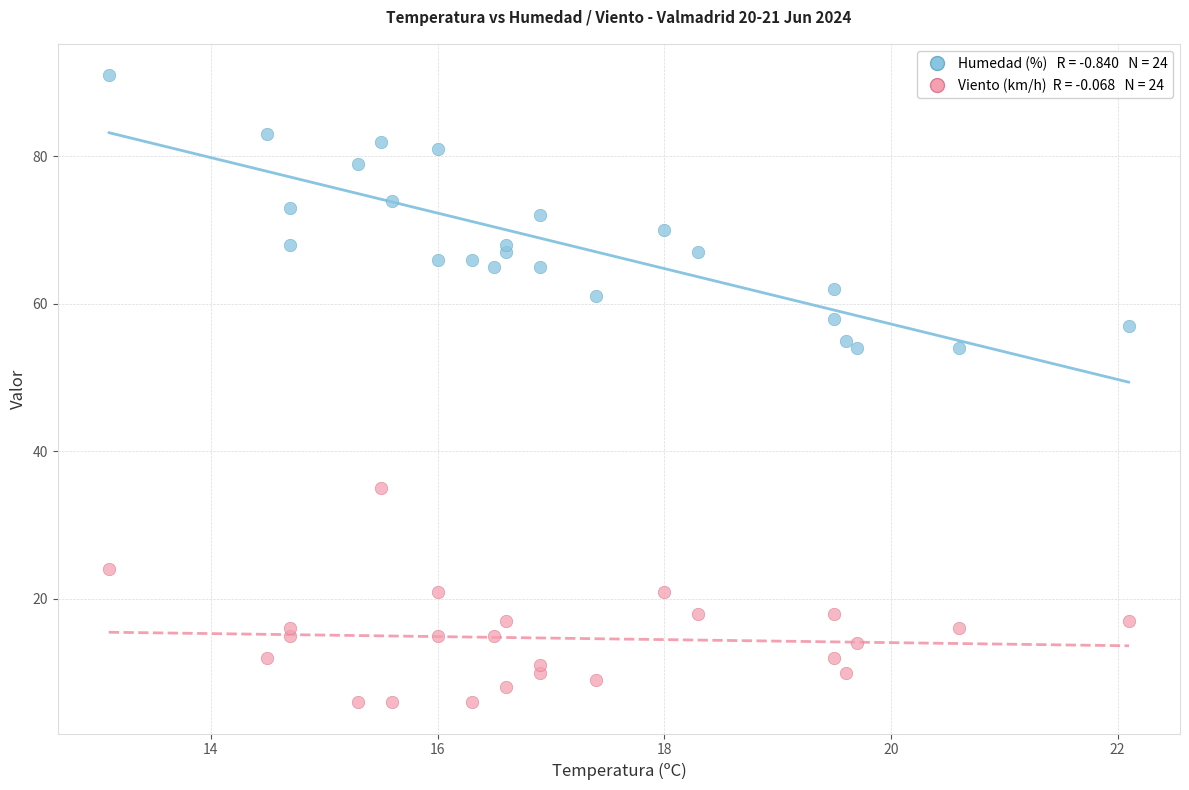

Across all data points, what is the range of Y values (max minus min)?

85